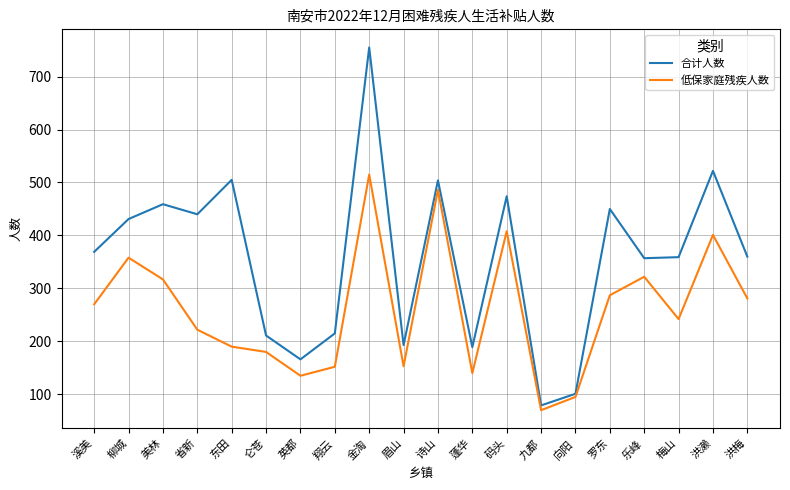

Which series has the widest spread of values?

合计人数